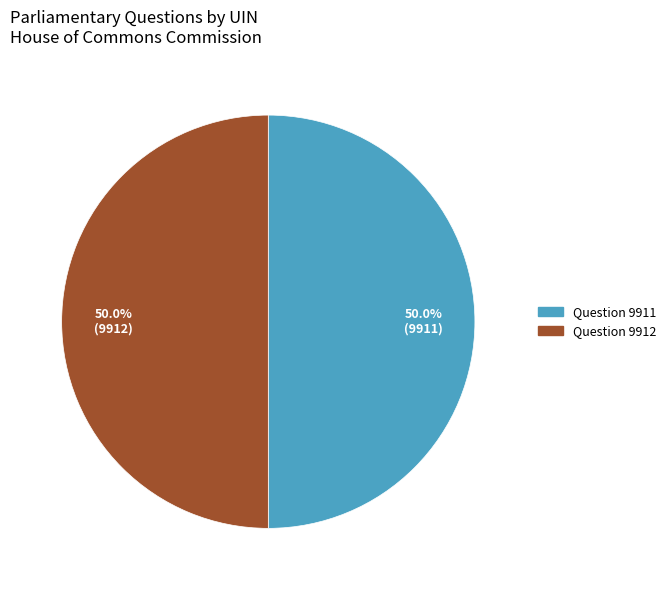

True or false: Question 9911 accounts for 50% of the total.

True